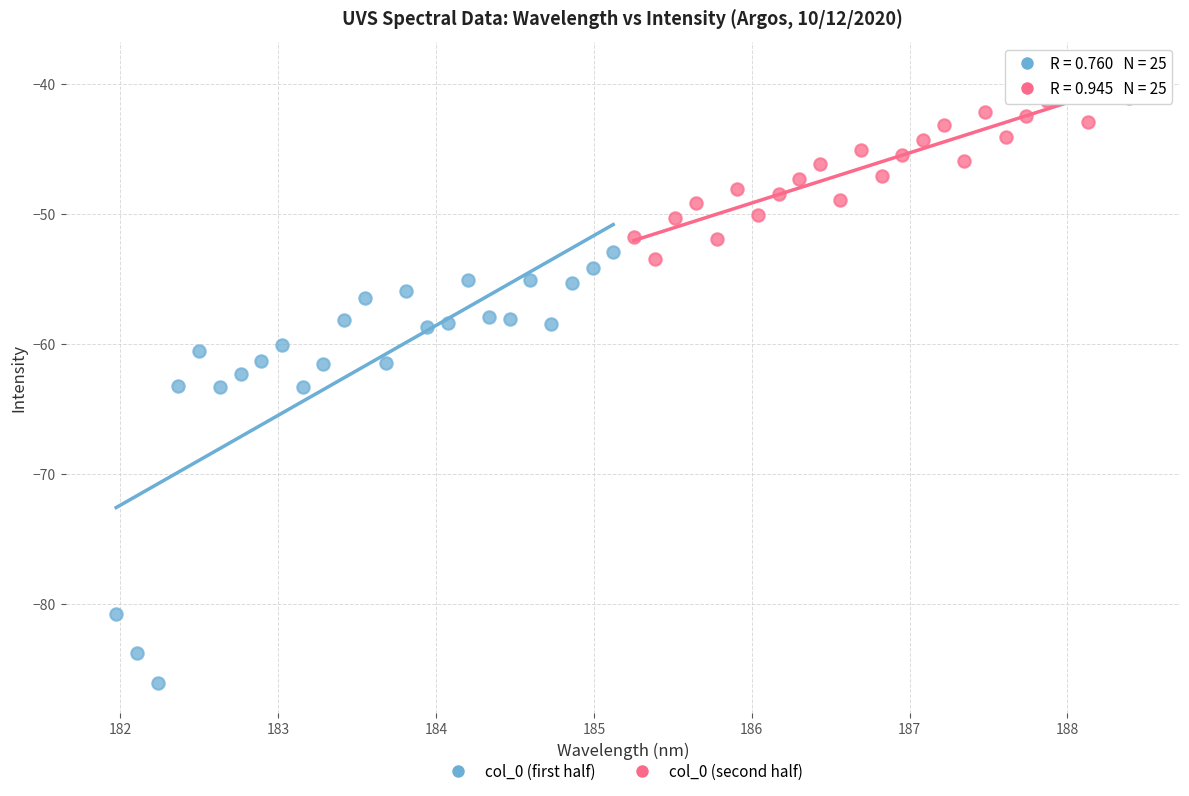

Which series contains the highest Y value?

col_0 (second half)